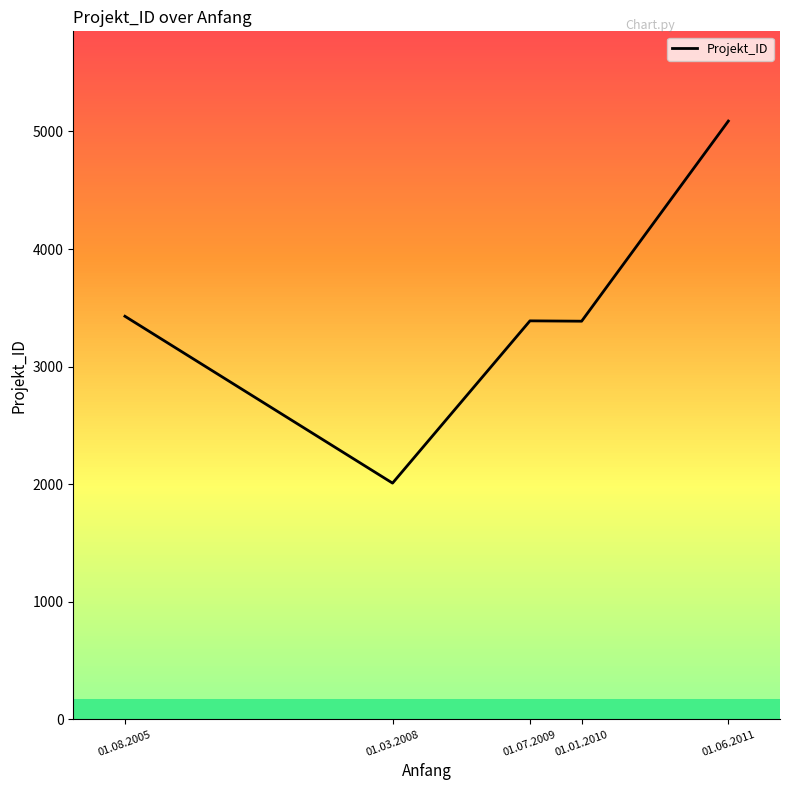

How many values are below 3389?

2